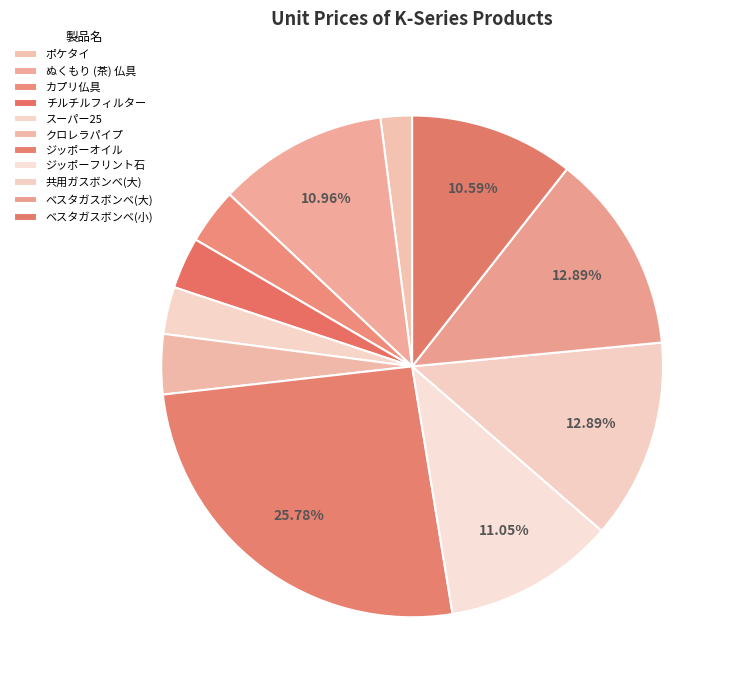

To the nearest percent, what is the difference between the largest and smallest slice percentages?

24%